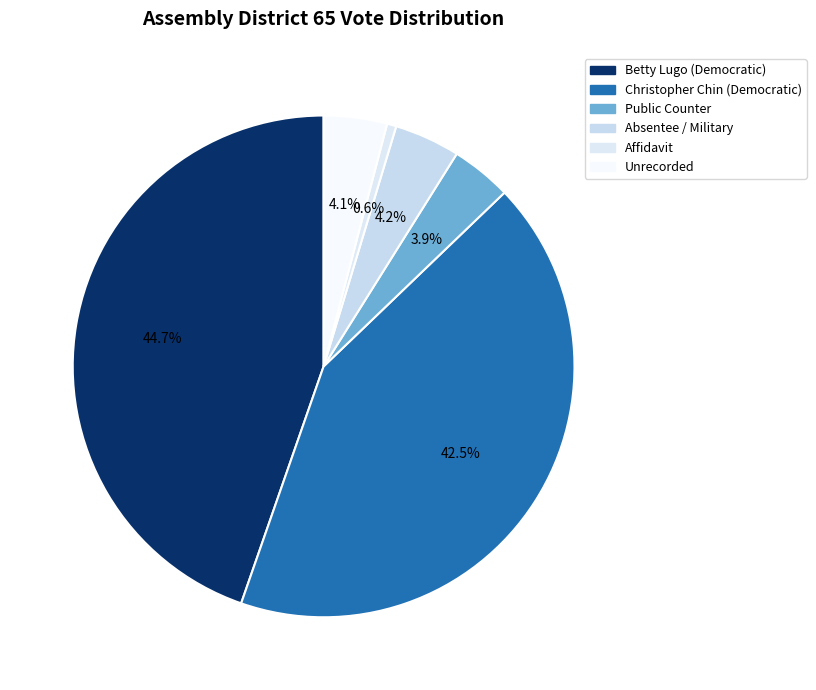

How many segments does this pie chart have?

6